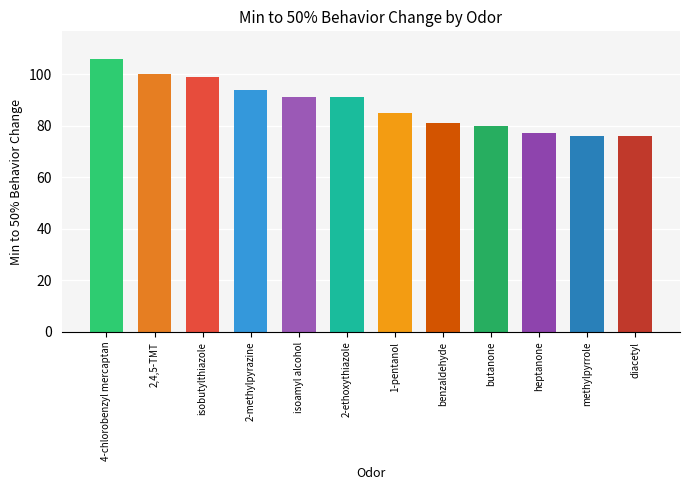

How many values are below 91?

6